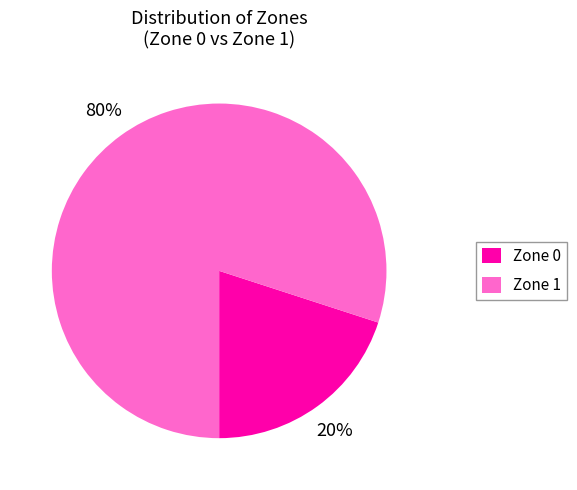

Combined, do Zone 0 and Zone 1 account for over 50%?

Yes